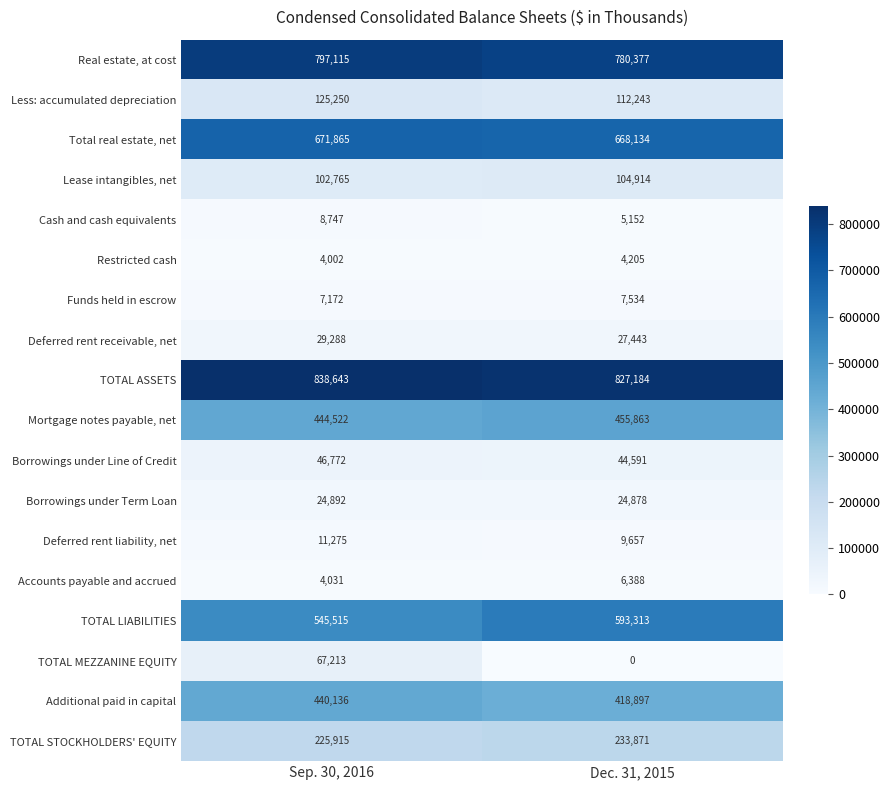

At which label is Less: accumulated depreciation closest to 118746?

Dec. 31, 2015